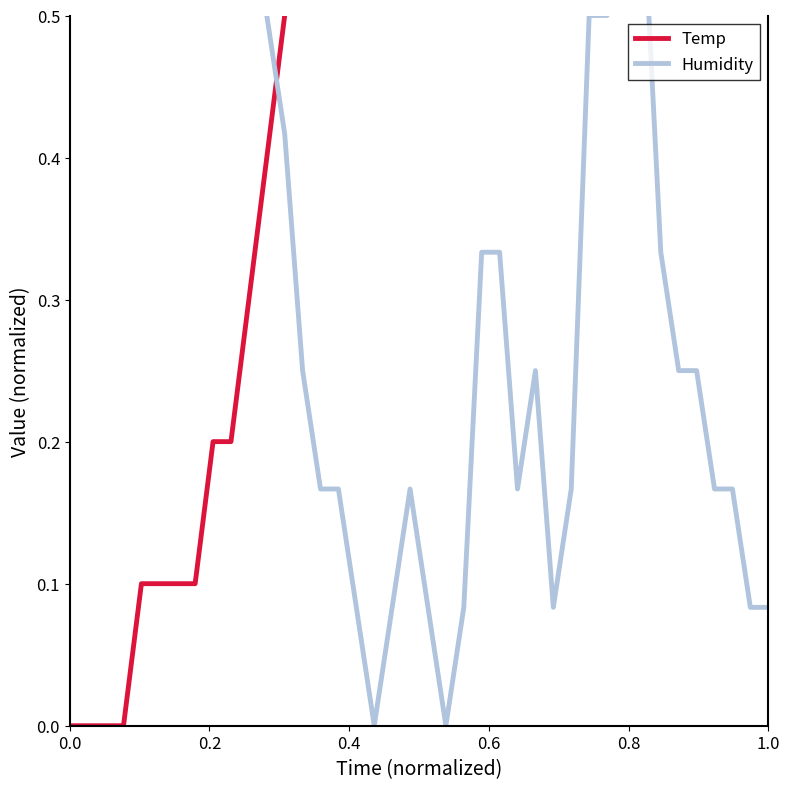

How many times do Temp and Humidity cross each other?

1